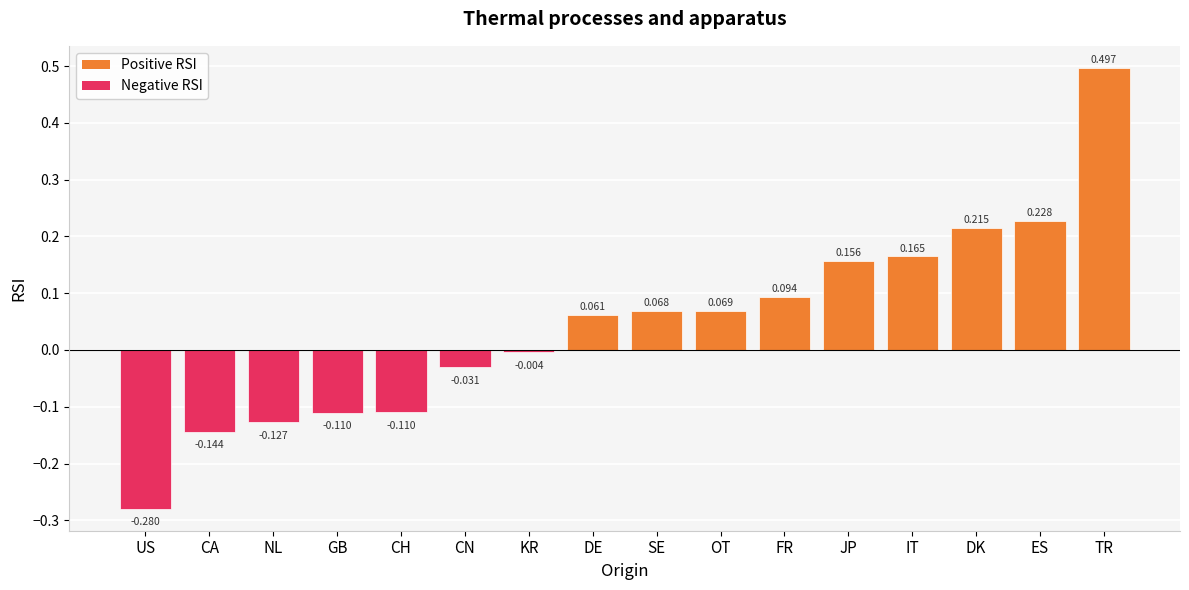

Between KR and CN, which is larger?

KR